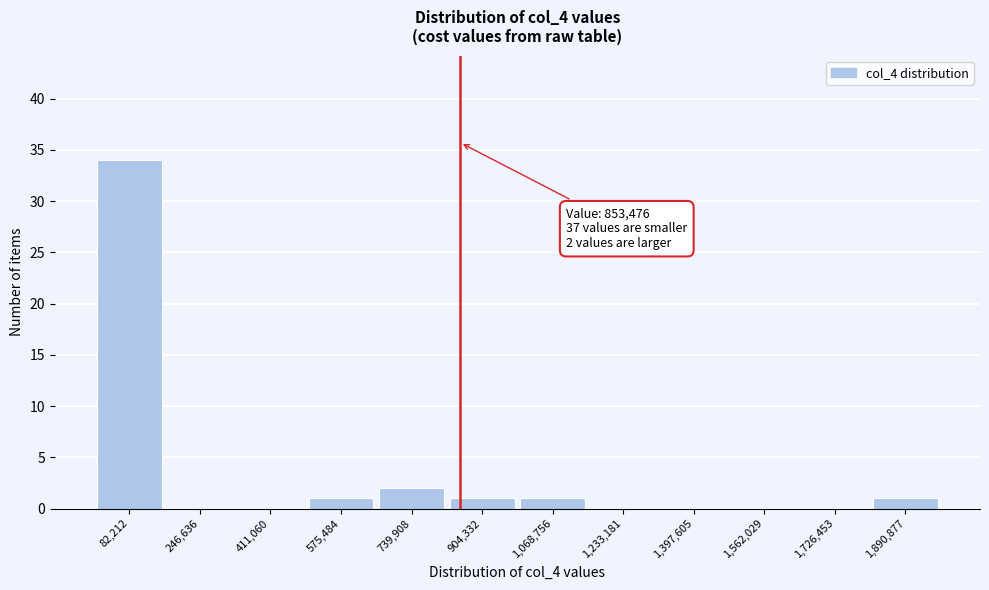

Which range on the x-axis has the tallest bar?

0 to 160000